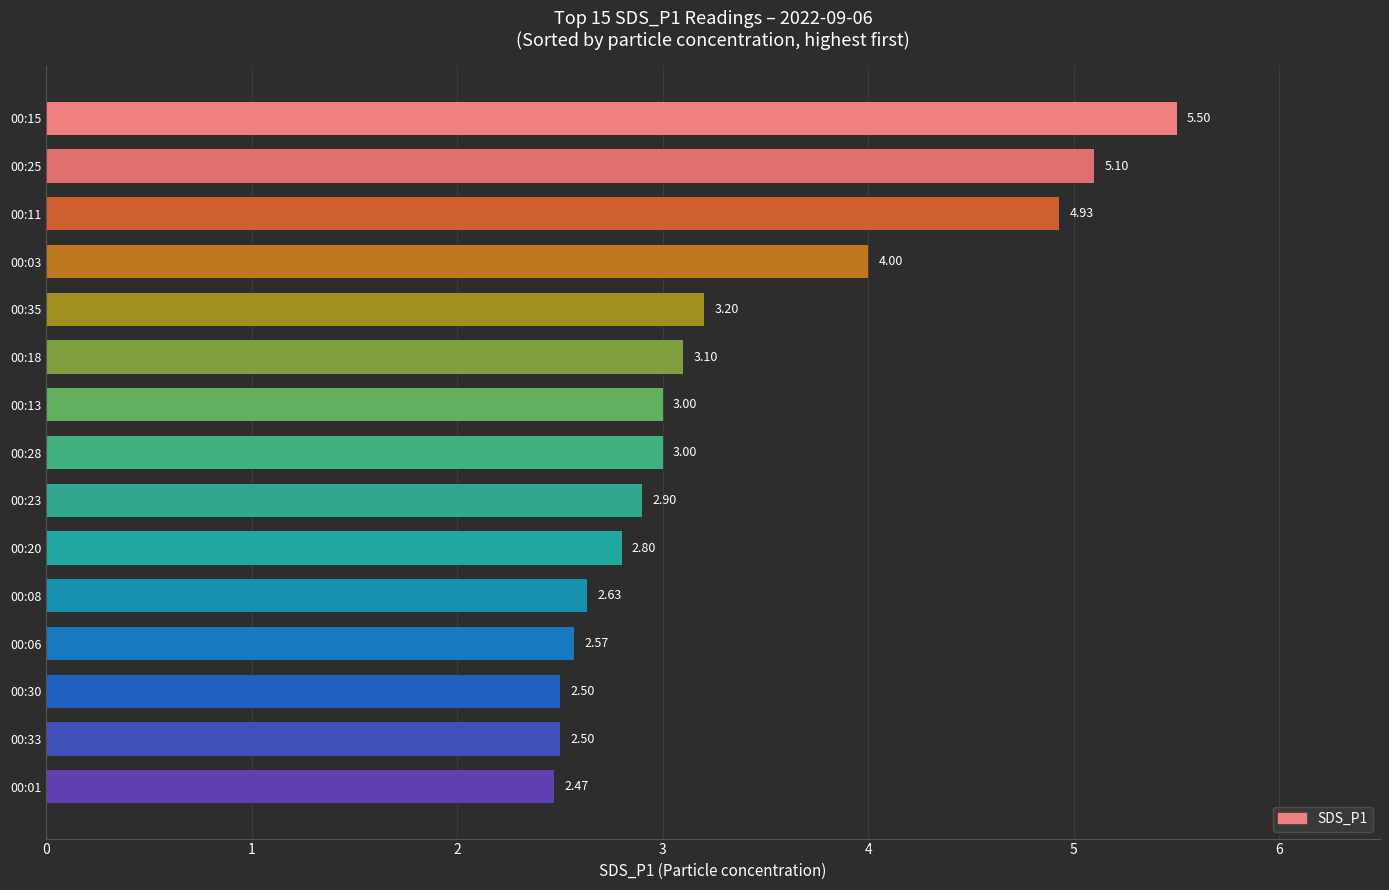

Between 00:01 and 00:08, which is larger?

00:08